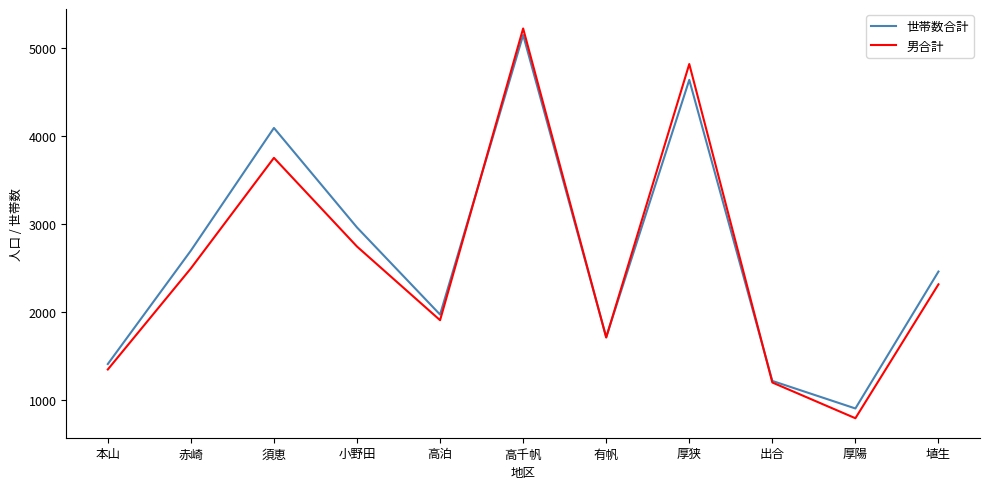

Reading left to right, what are all the values shown in this chart?

世帯数合計: 1413	2702	4096	2965	1975	5152	1719	4642	1221	908	2464
男合計: 1351	2500	3756	2748	1911	5226	1714	4822	1203	797	2319